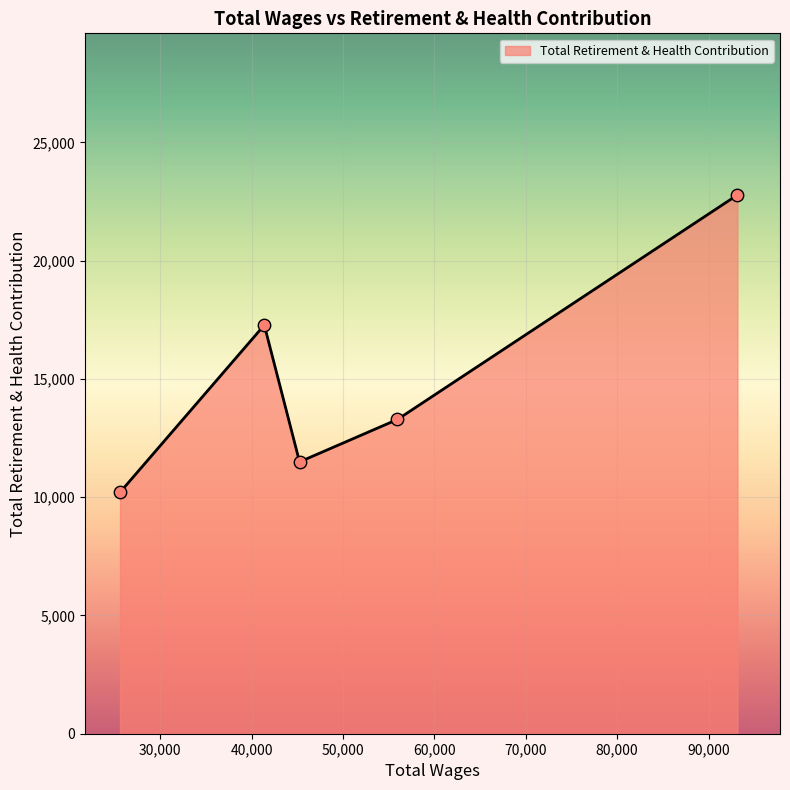

What is the smallest value displayed?

10205